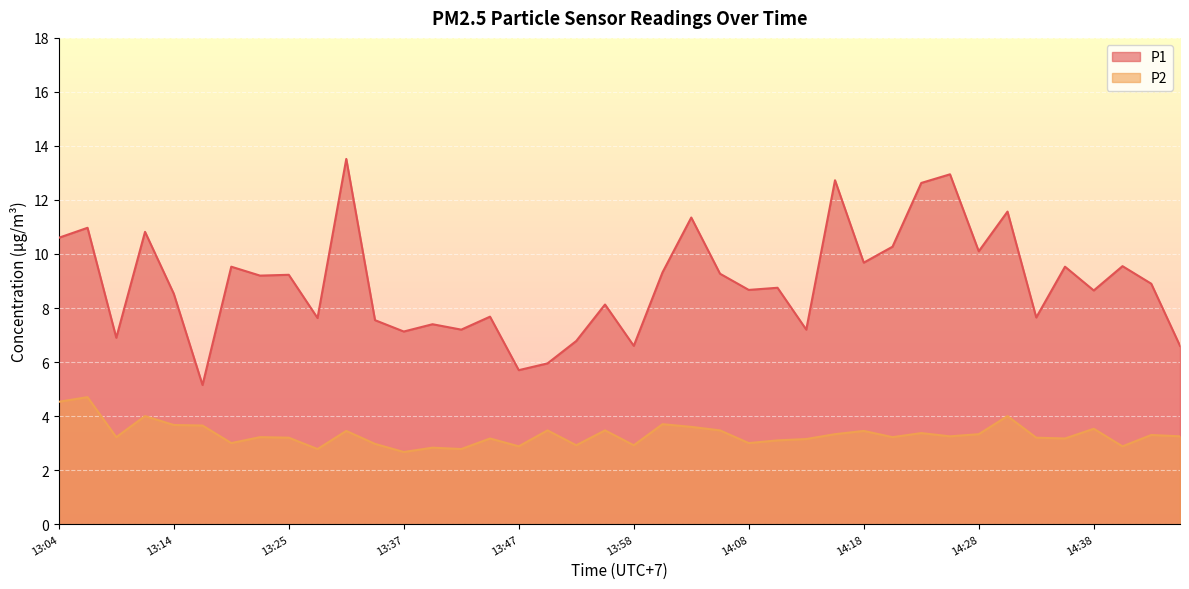

Which series has the largest range (max minus min)?

P1